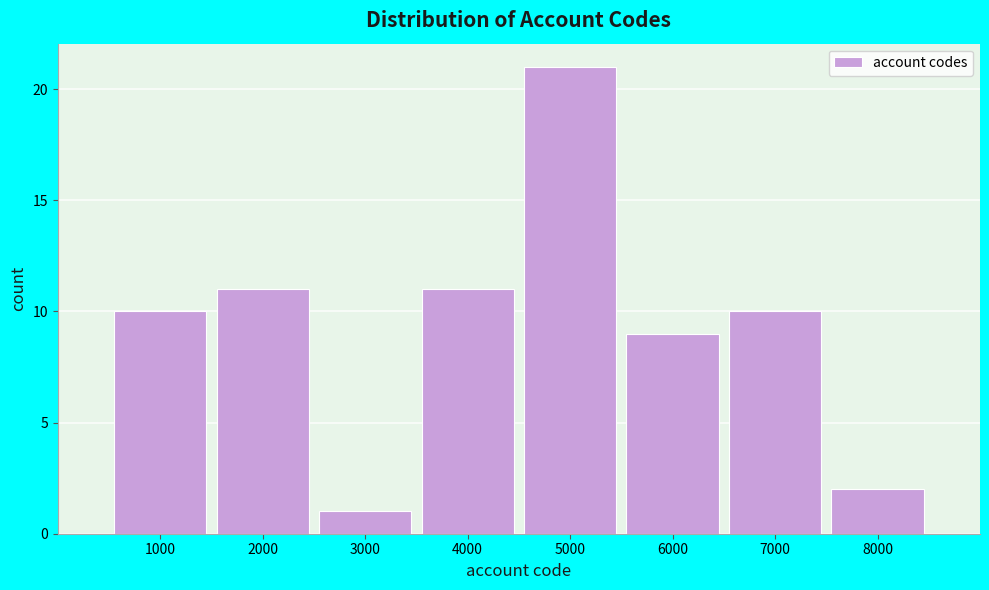

Reading left to right, extract all data points from this chart.

1000=10	2000=11	3000=1	4000=11	5000=21	6000=9	7000=10	8000=2